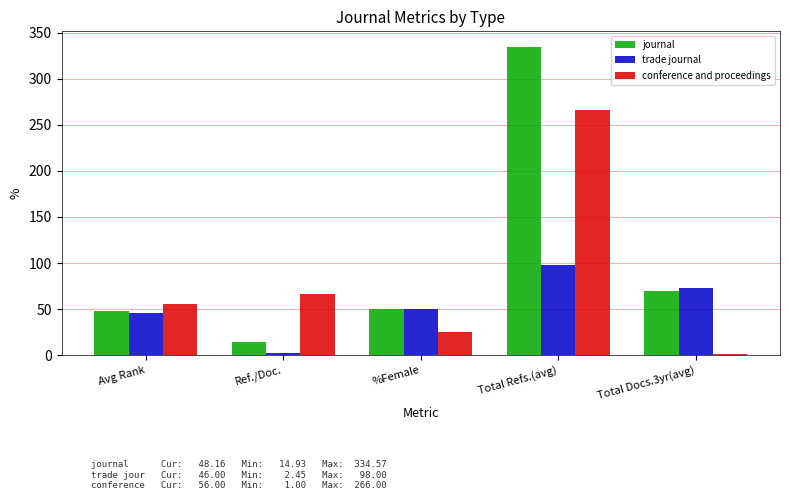

How many groups of bars are there?

5